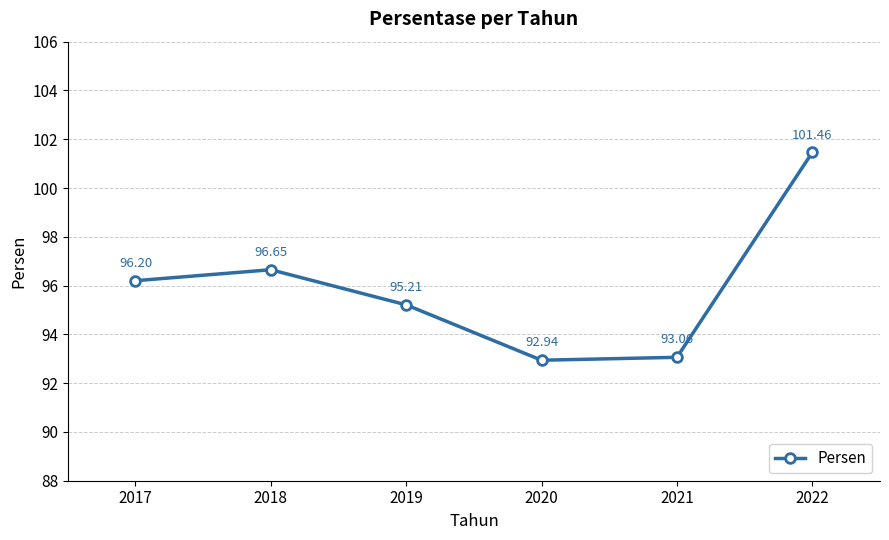

Is it true that the value at 2021 is 93.1?

True